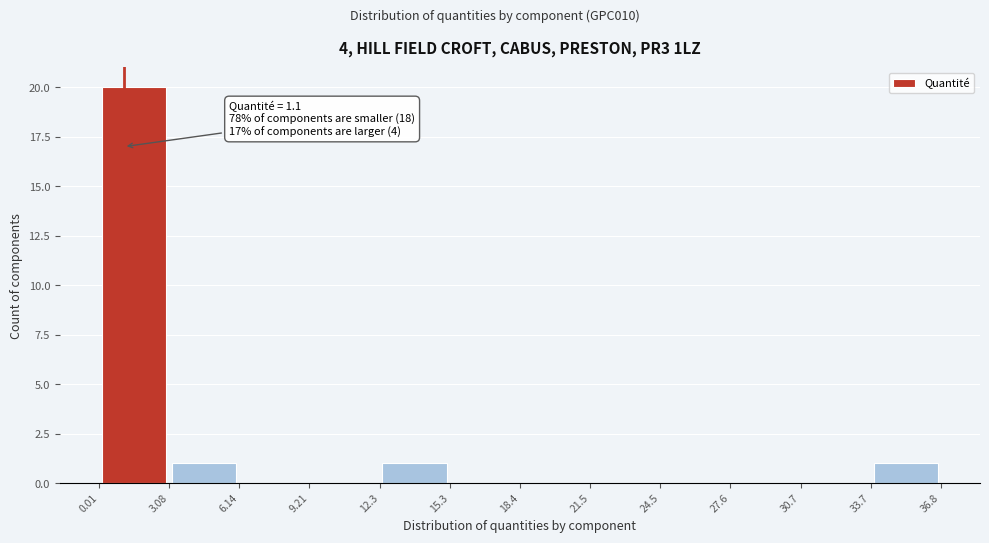

Over which range of the x-axis is the bar tallest?

0.01 to 3.08